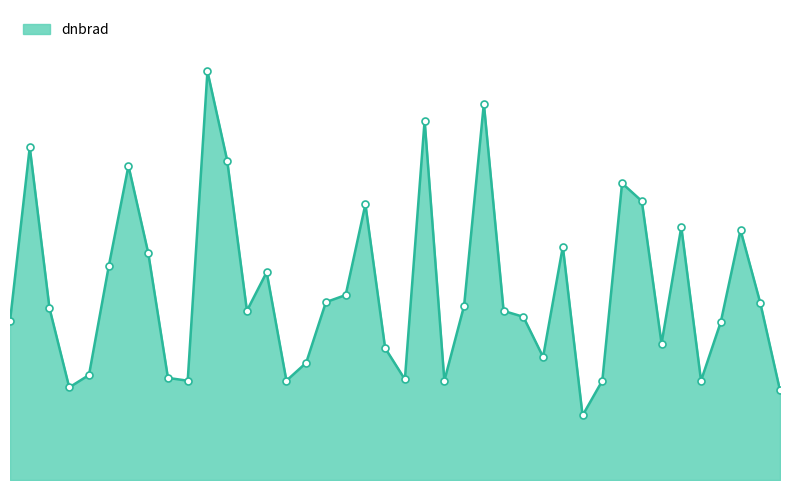

Does the chart have visible grid lines?

No